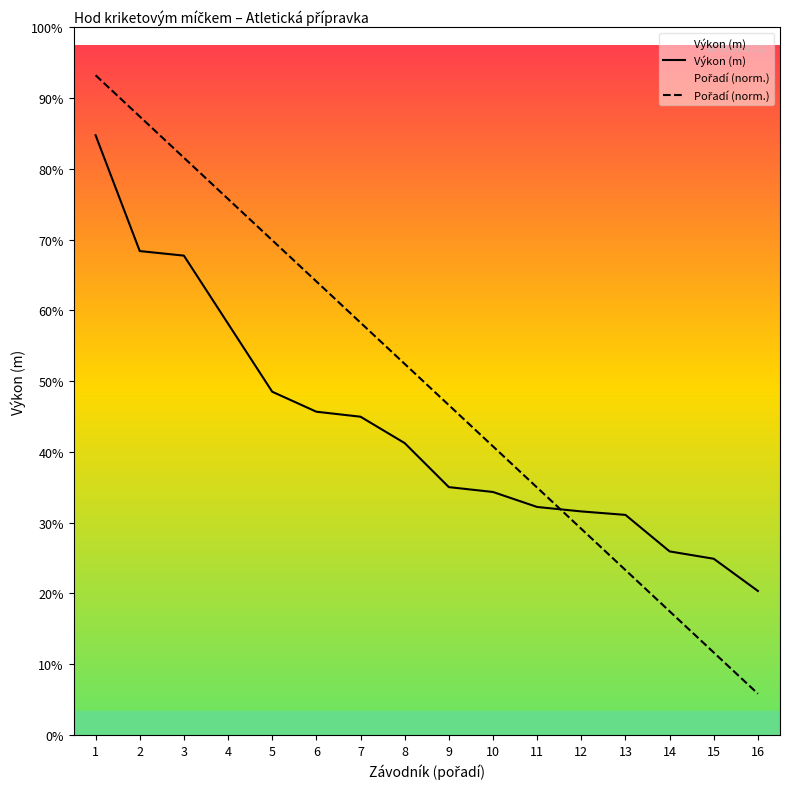

Reading left to right, what are all the values shown in this chart?

Výkon (m): 1=43.2	2=34.9	3=34.5	4=29.6	5=24.7	6=23.3	7=22.9	8=21.0	9=17.9	10=17.5	11=16.4	12=16.1	13=15.8	14=13.2	15=12.7	16=10.4
Pořadí (norm.): 1=47.5	2=44.5	3=41.6	4=38.6	5=35.6	6=32.7	7=29.7	8=26.7	9=23.8	10=20.8	11=17.8	12=14.8	13=11.9	14=8.9	15=5.9	16=3.0